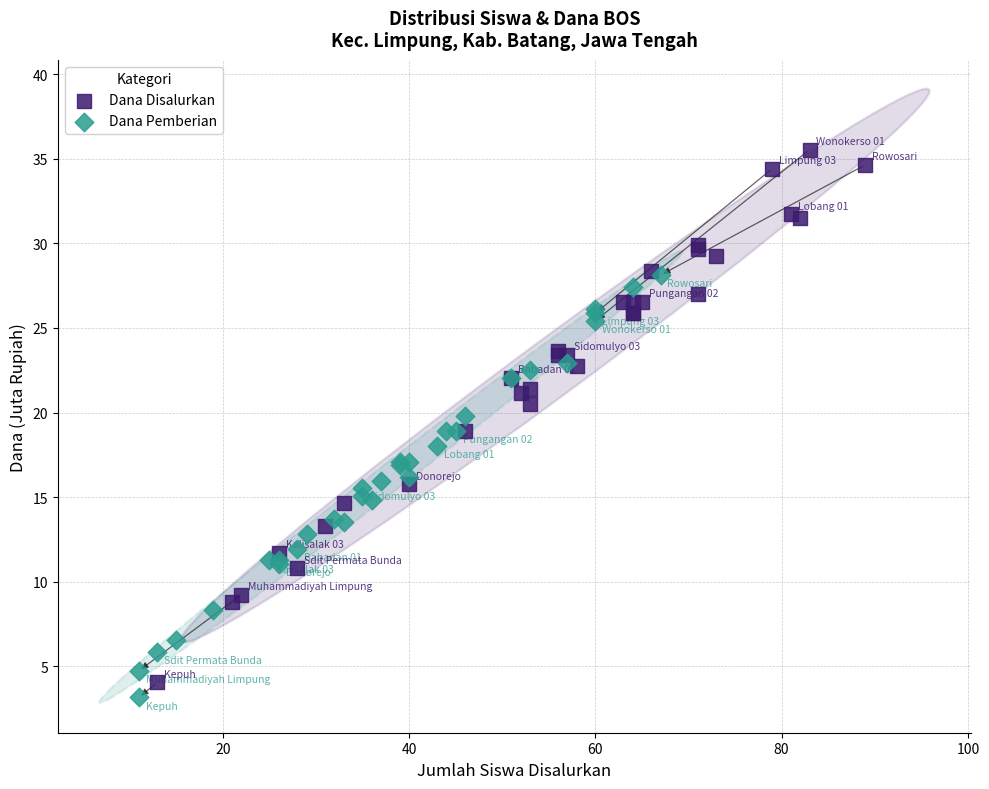

Which series has the widest spread of Y values?

Dana Disalurkan